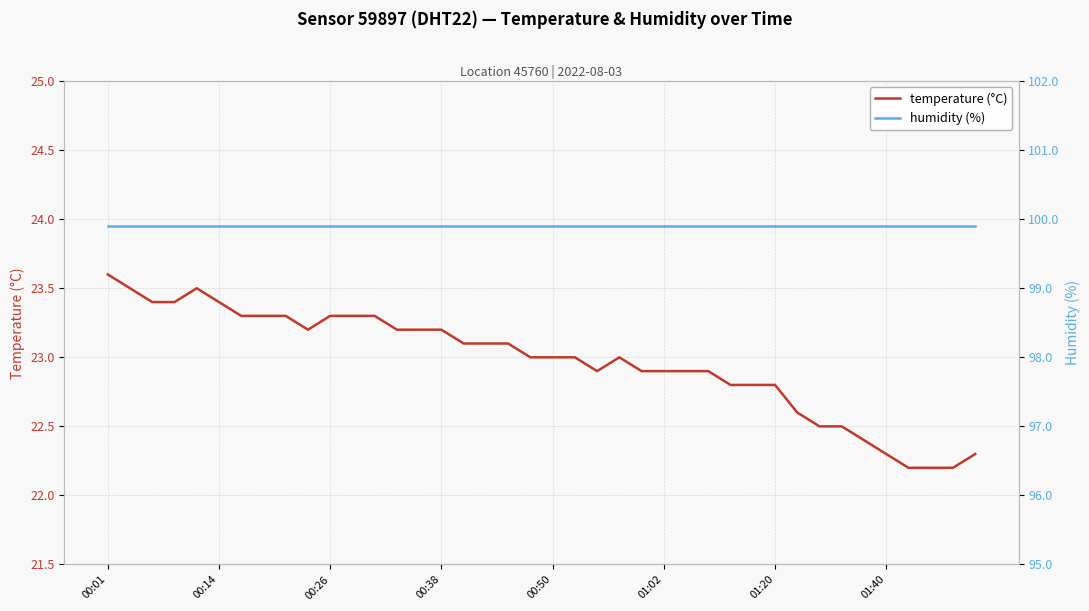

Rank the series at 34 from lowest to highest value.

temperature (°C), humidity (%)